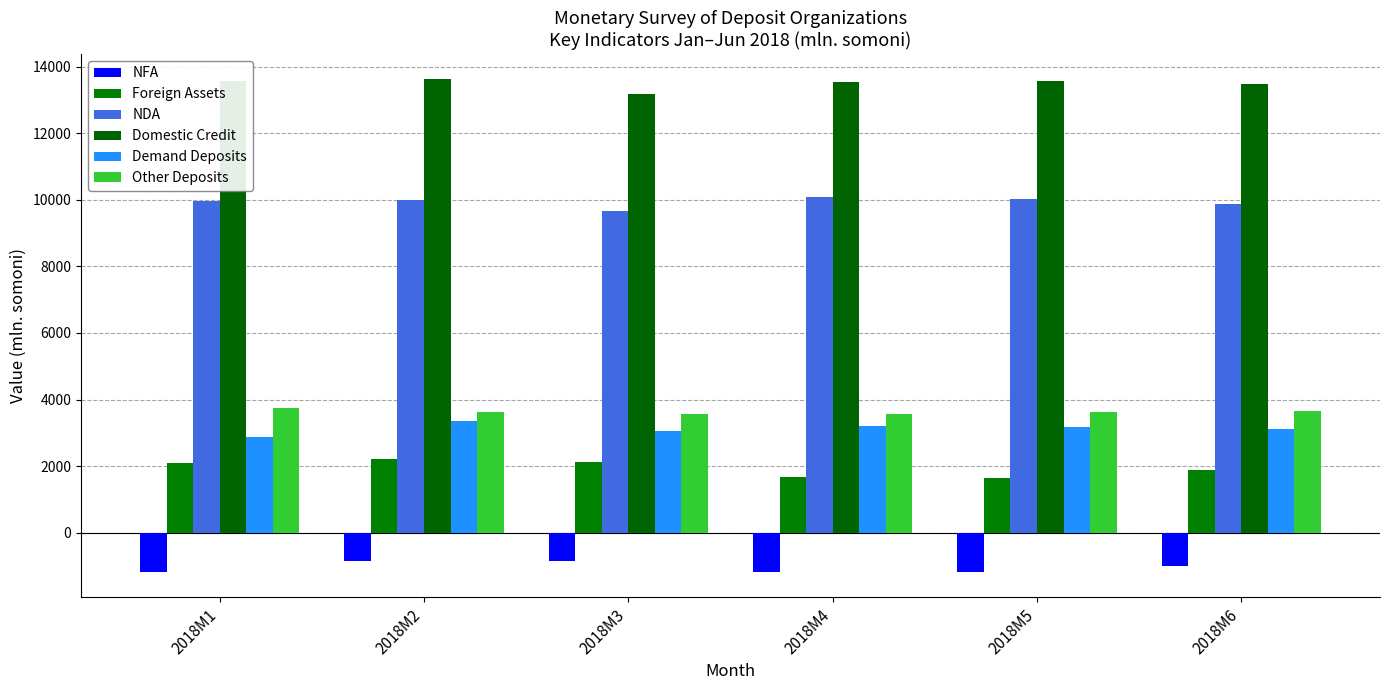

How many data points in Domestic Credit are less than 13566?

3